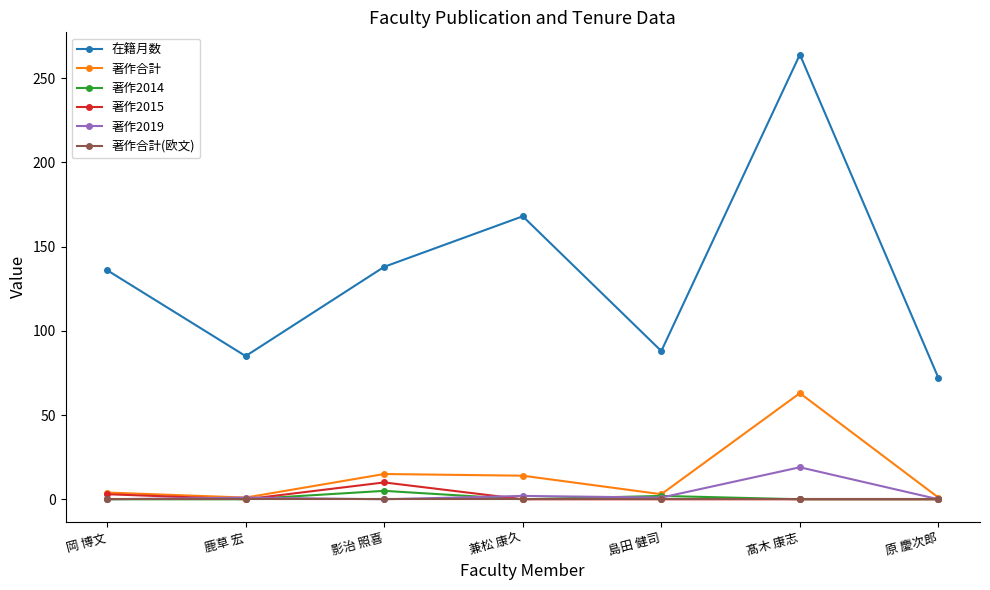

True or false: 著作合計(欧文) has a value of 0 at 影治 照喜.

True